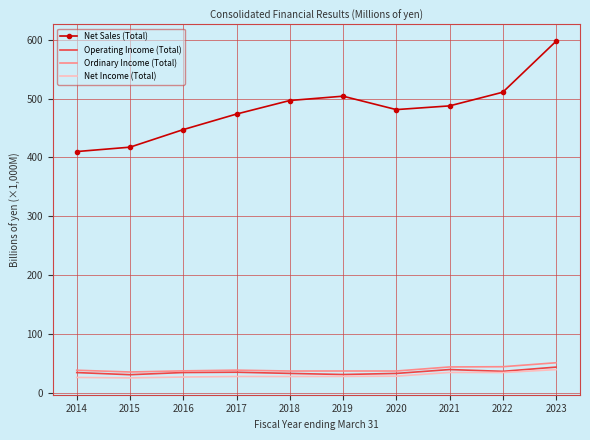

At how many categories does at least one series exceed 29263?

10